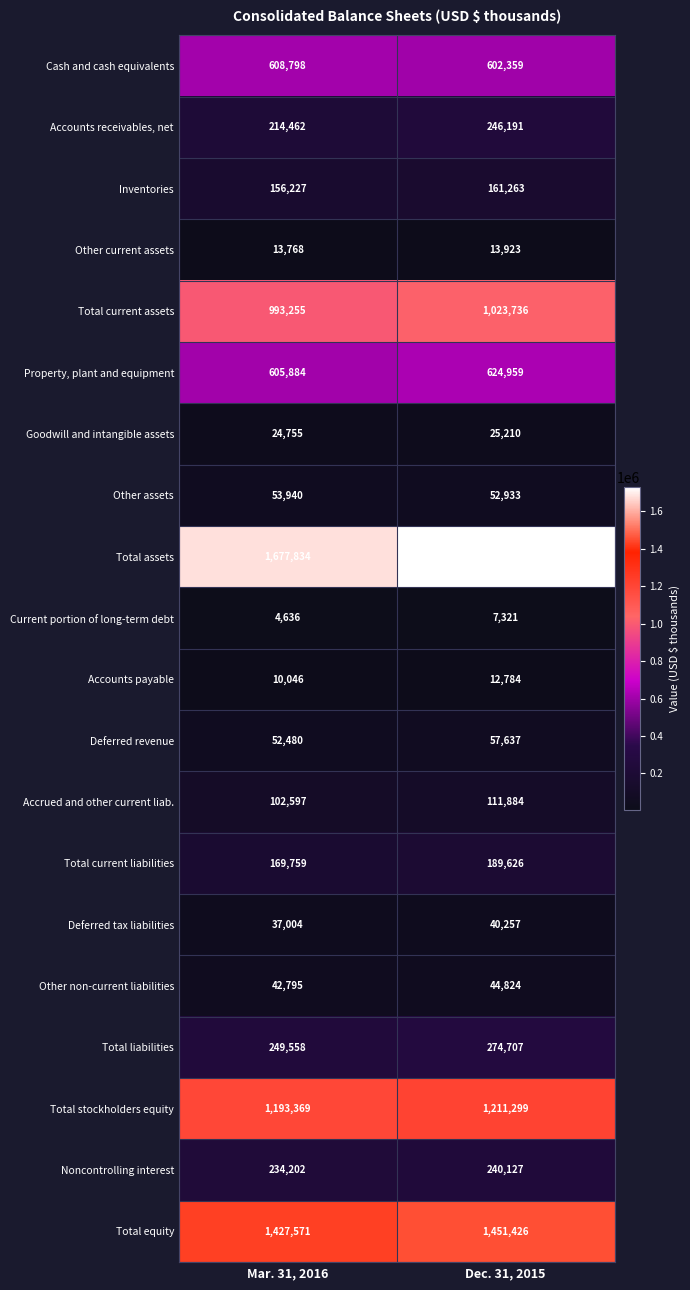

Which label corresponds to the smallest value in the chart?

Mar. 31, 2016